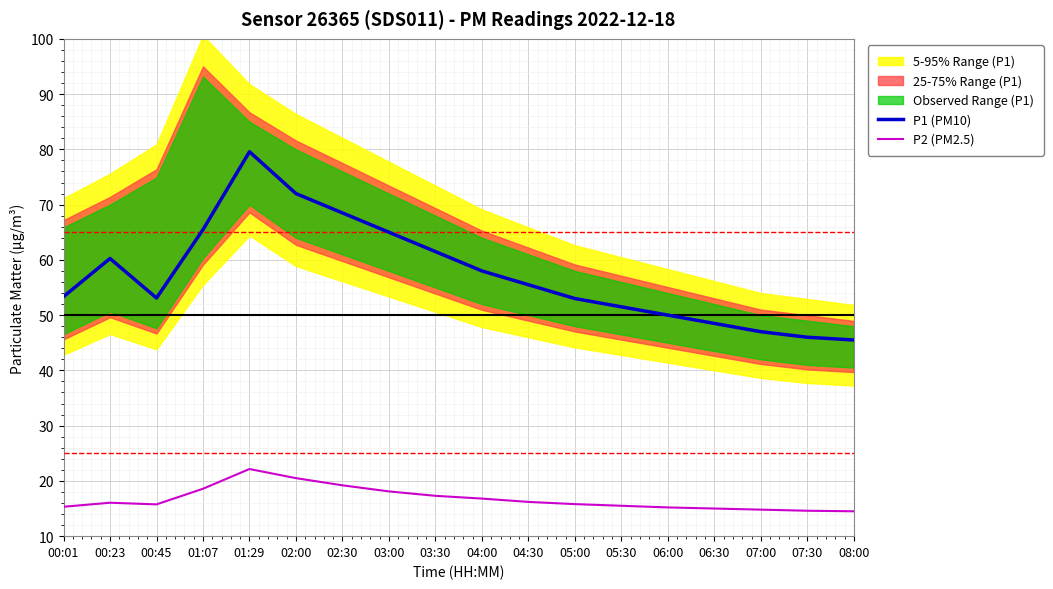

Is it true that P1 (PM10) equals 78.3 at 07:00?

False